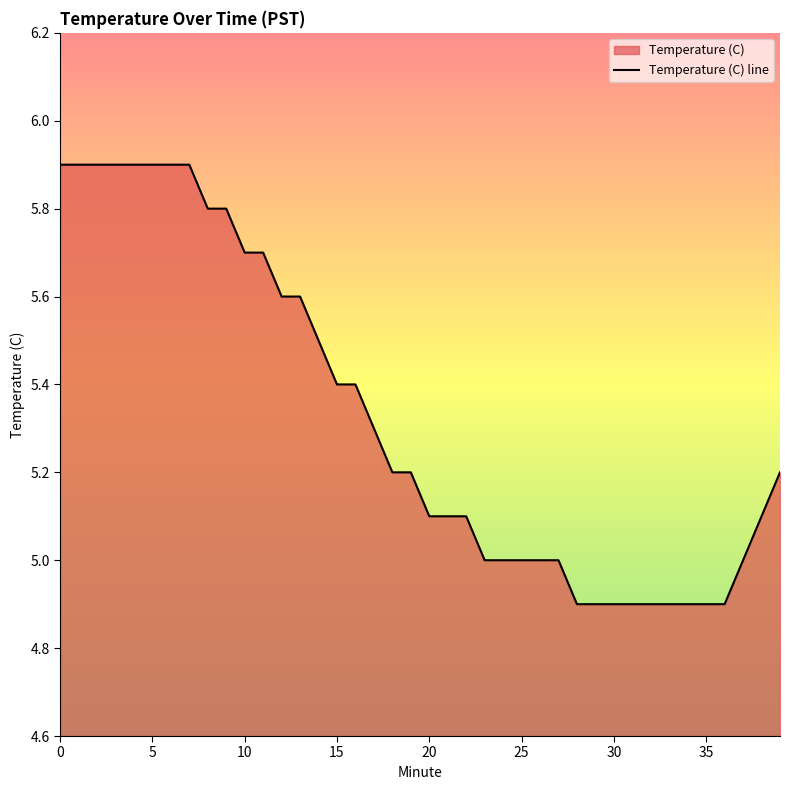

How many values are below 5?

9